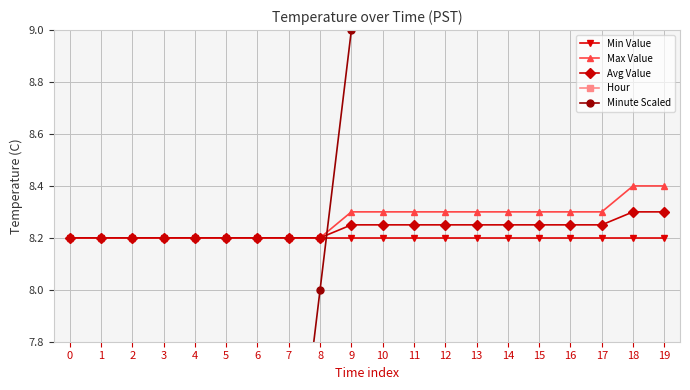

List the labels in order of Min Value value, largest first.

0, 1, 2, 3, 4, 5, 6, 7, 8, 9, 10, 11, 12, 13, 14, 15, 16, 17, 18, 19